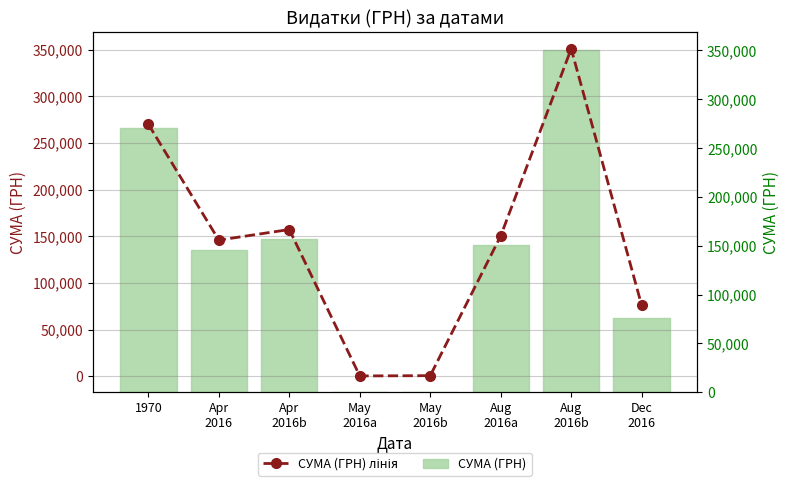

Reading left to right, what are all the values shown in this chart?

СУМА (ГРН) лінія: 1970=270052.3	Apr
2016=145881.1	Apr
2016b=157218.0	May
2016a=356.8	May
2016b=660.0	Aug
2016a=150360.9	Aug
2016b=350842.2	Dec
2016=75915.5
СУМА (ГРН): 1970=270052.3	Apr
2016=145881.1	Apr
2016b=157218.0	May
2016a=356.8	May
2016b=660.0	Aug
2016a=150360.9	Aug
2016b=350842.2	Dec
2016=75915.5